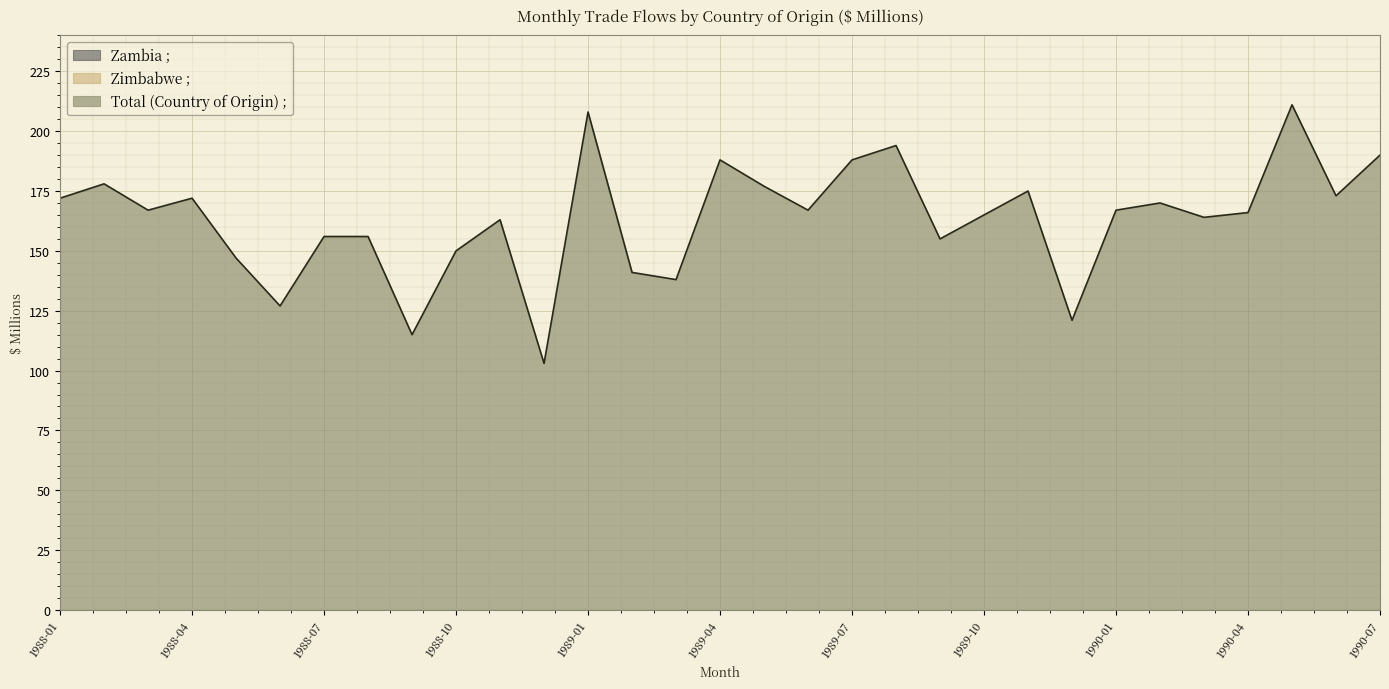

What is the label of the 24th point from the left?

1989-12